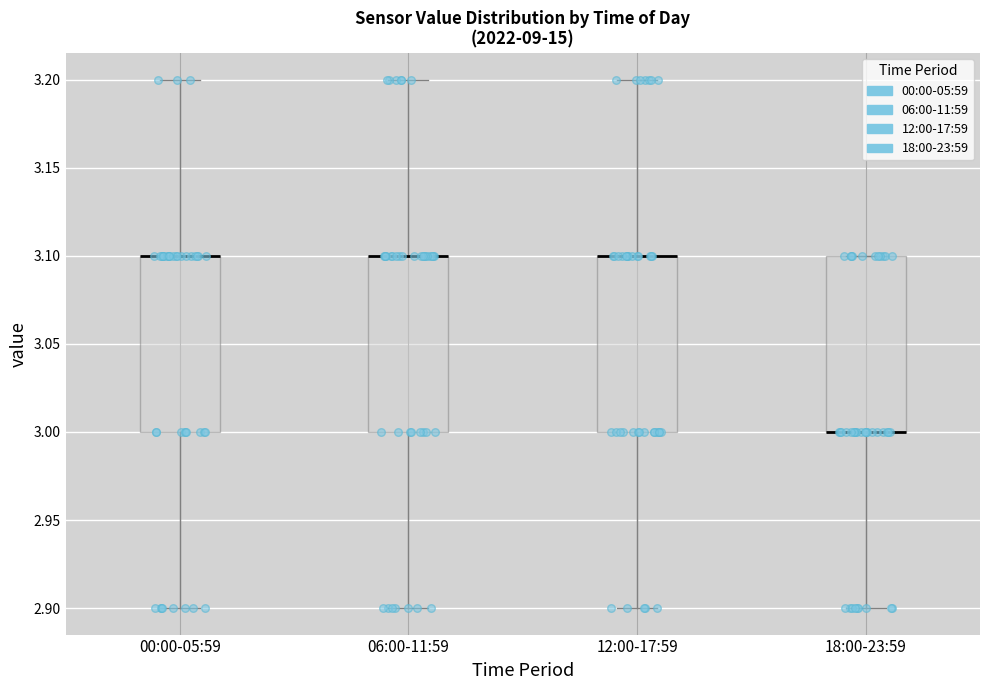

Where does the lower whisker of the box for 00:00-05:59 end on the y-axis? The values are not printed on the chart, so give them approximately, as read against the axis.

2.9